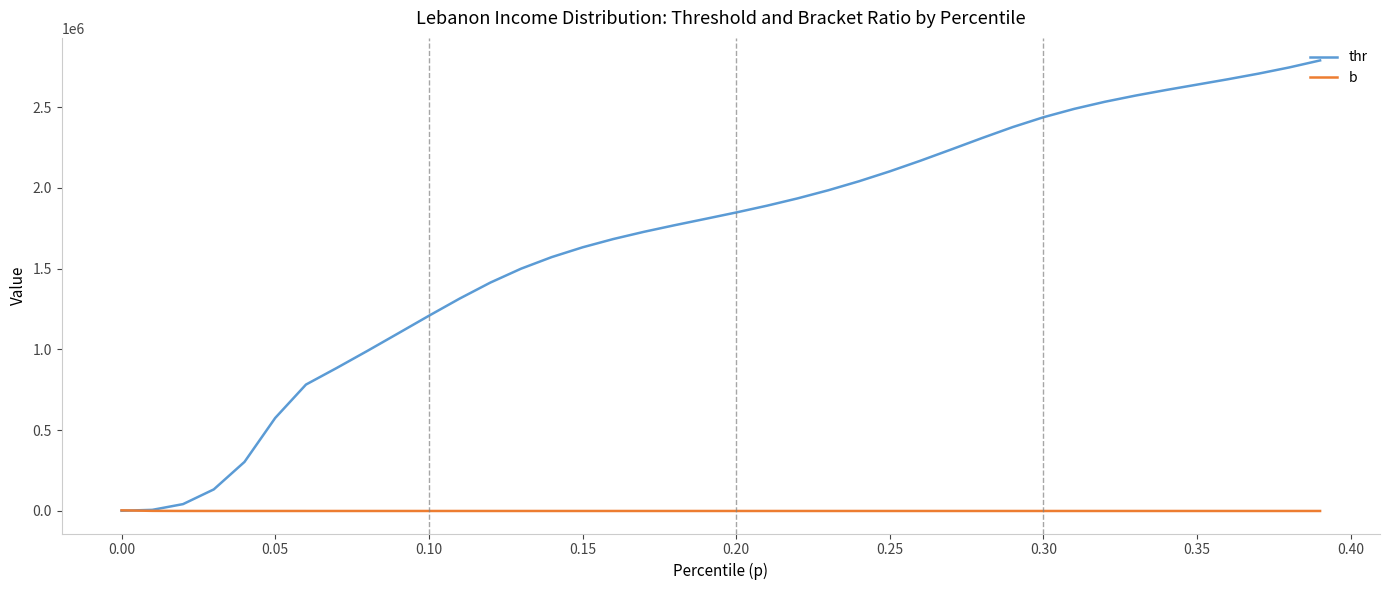

List the series in order of their overall mean, lowest first.

b, thr